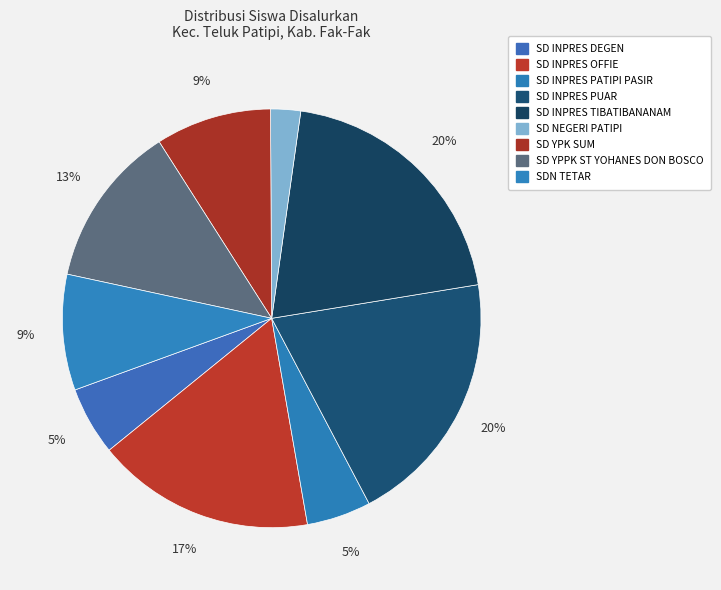

How many slices are in this pie chart?

9